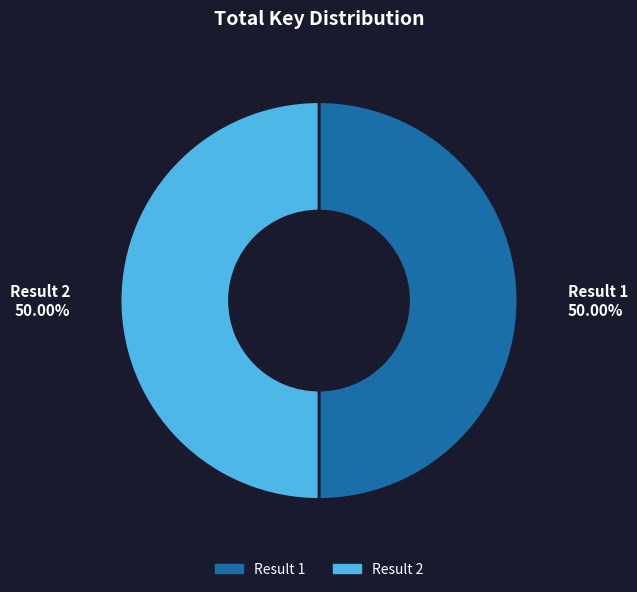

What is the ratio of the value at Result 2 to the value at Result 1?

1.0